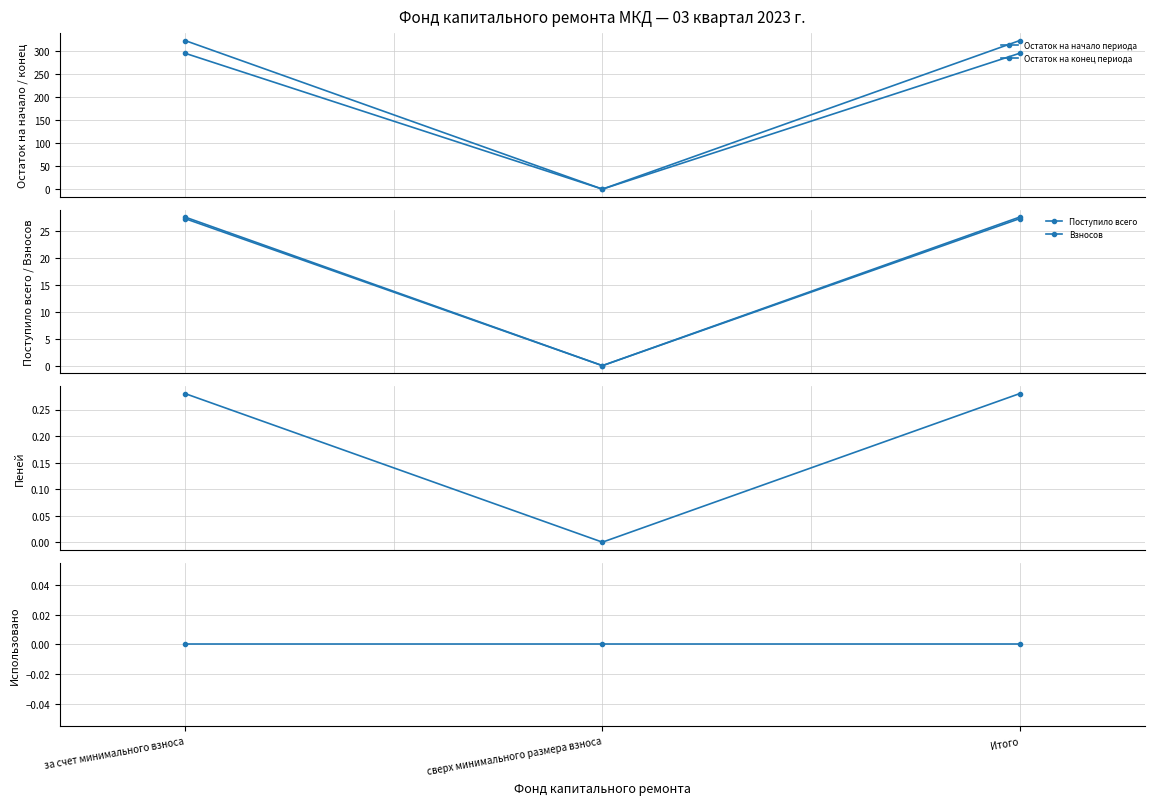

Where is Пеней nearest to the value 0?

сверх минимального размера взноса